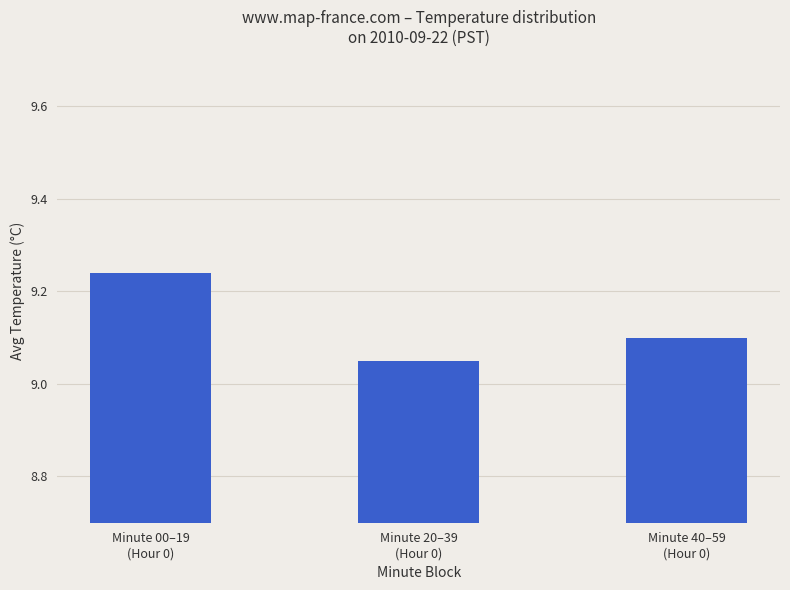

How many categories are shown in the chart?

3